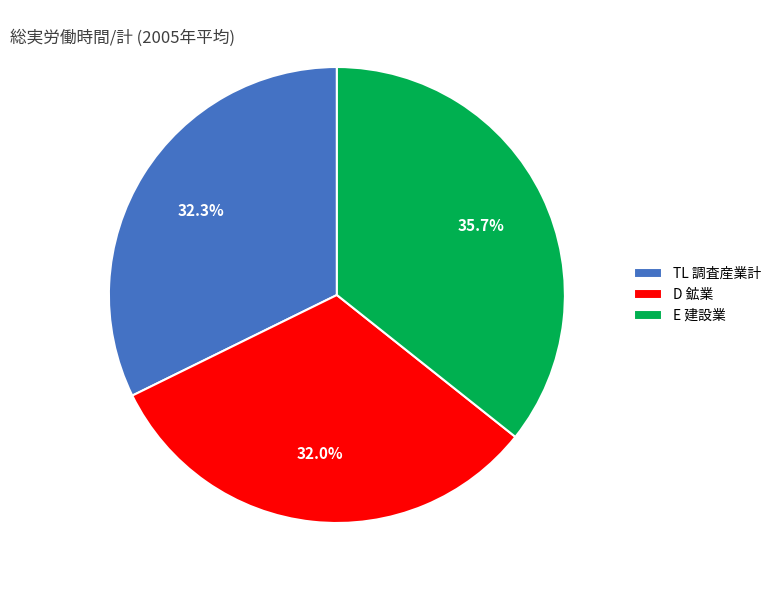

Is there any slice that represents more than half of the pie?

No